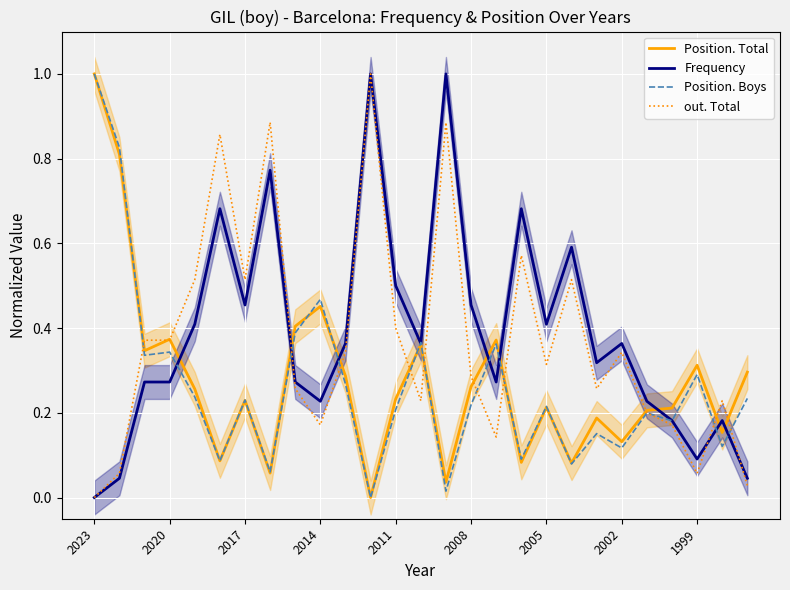

List the series in order of their peak value, highest first.

Position. Total, Position. Boys, out. Total, Frequency